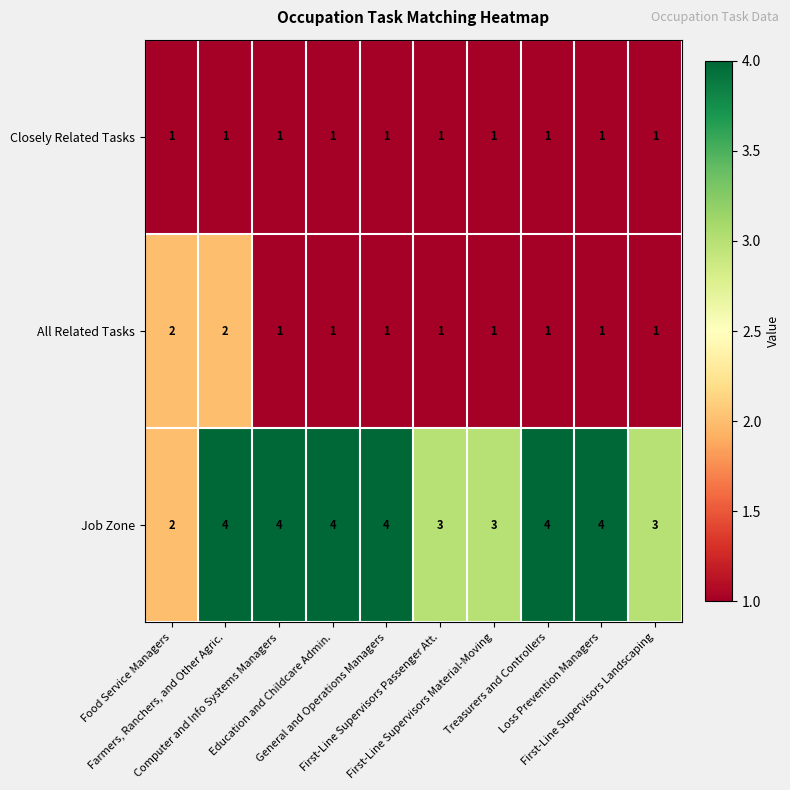

At which category is the sum across all series the highest?

Farmers, Ranchers, and Other Agric.